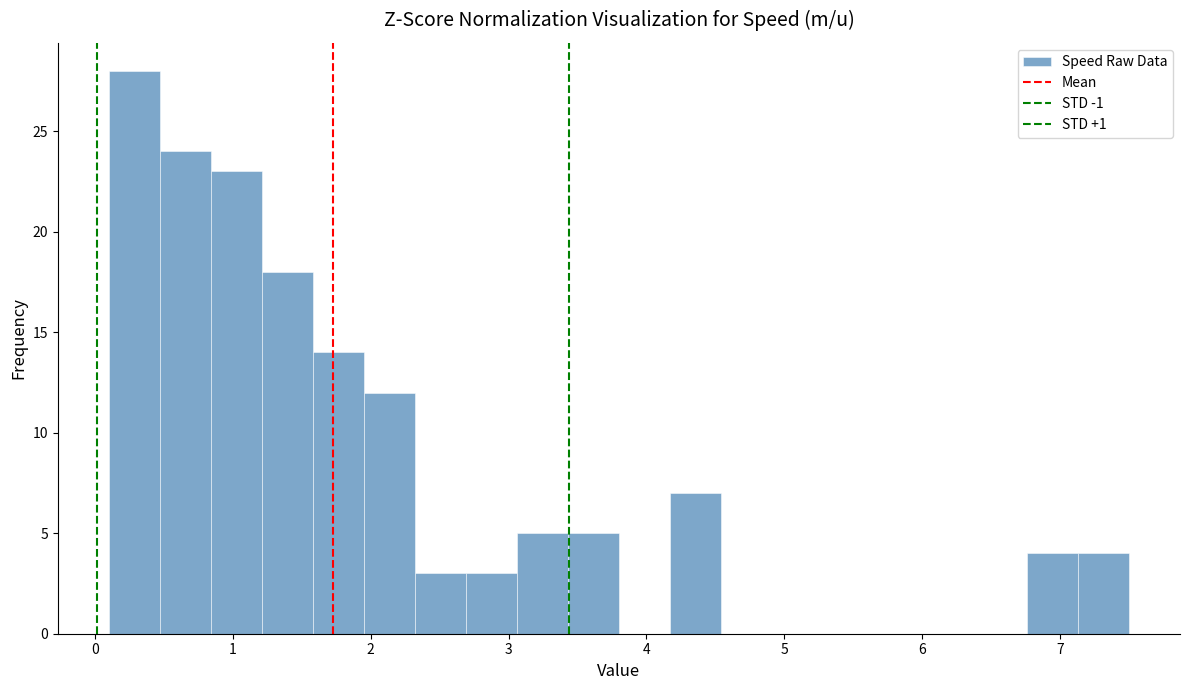

Around what value on the x-axis is the tallest bar? Give the approximate position of its centre, as read against the axis.

0.3